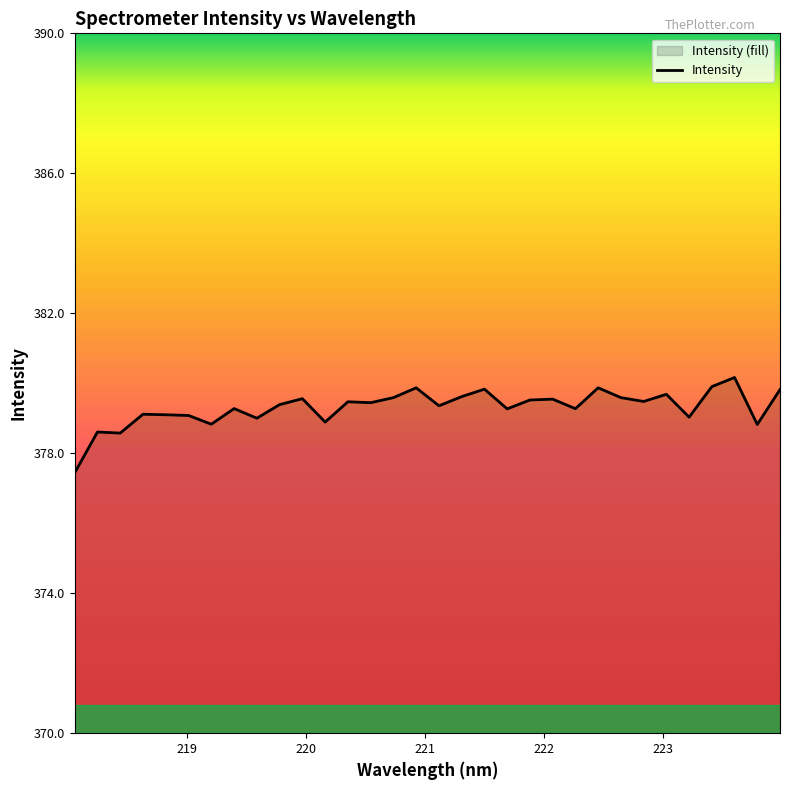

How many lines are shown in the chart?

1